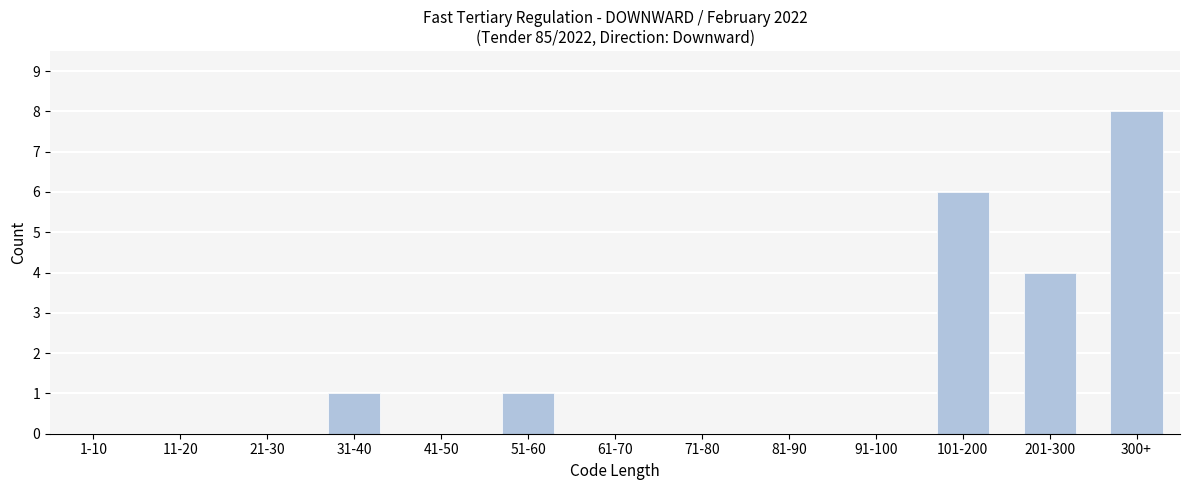

Reading left to right, transcribe all the data shown in this chart.

1-10=0	11-20=0	21-30=0	31-40=1	41-50=0	51-60=1	61-70=0	71-80=0	81-90=0	91-100=0	101-200=6	201-300=4	300+=8